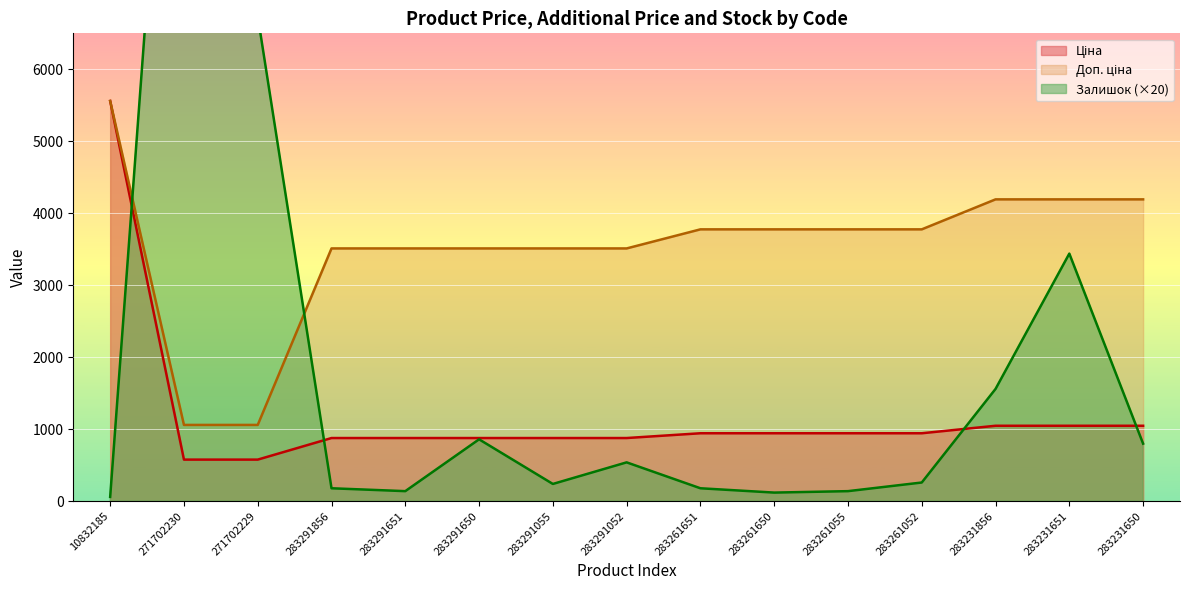

What is the maximum value for Залишок?

13880.0